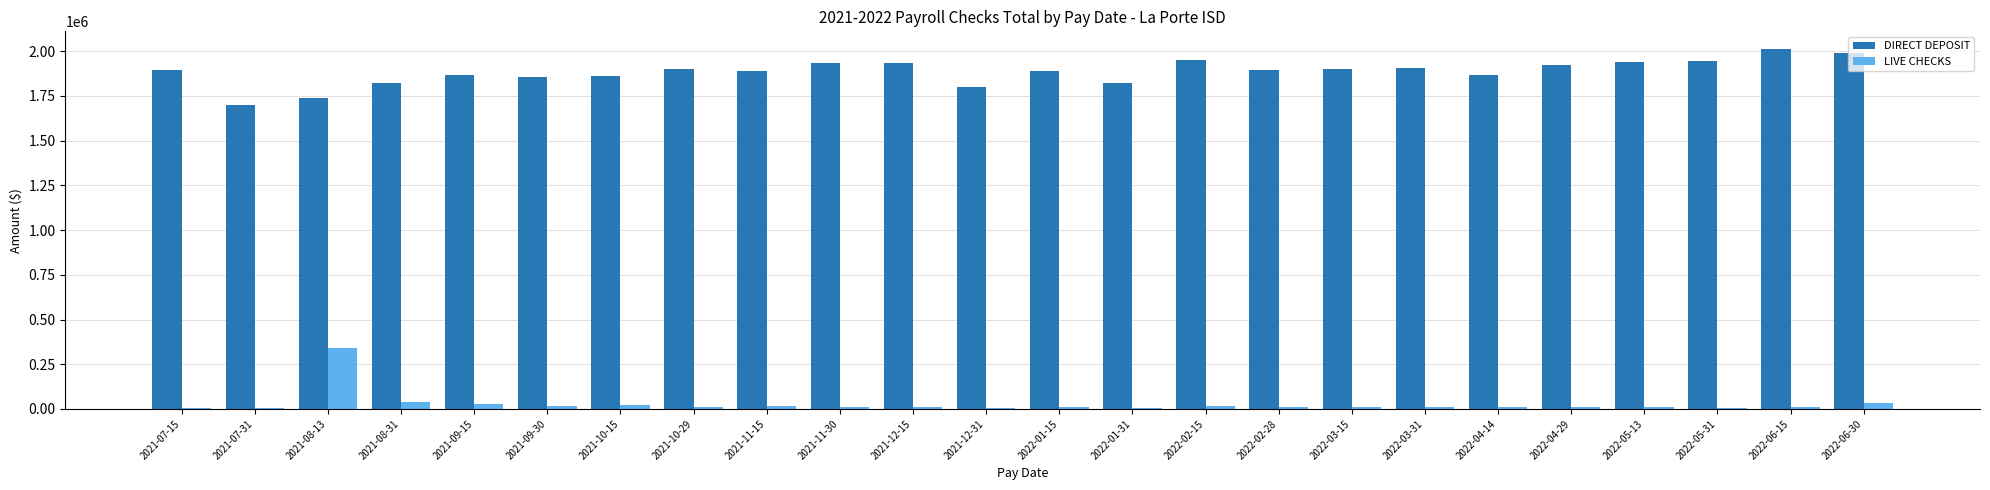

True or false: DIRECT DEPOSIT has a value of 651840.7 at 2022-05-31.

False